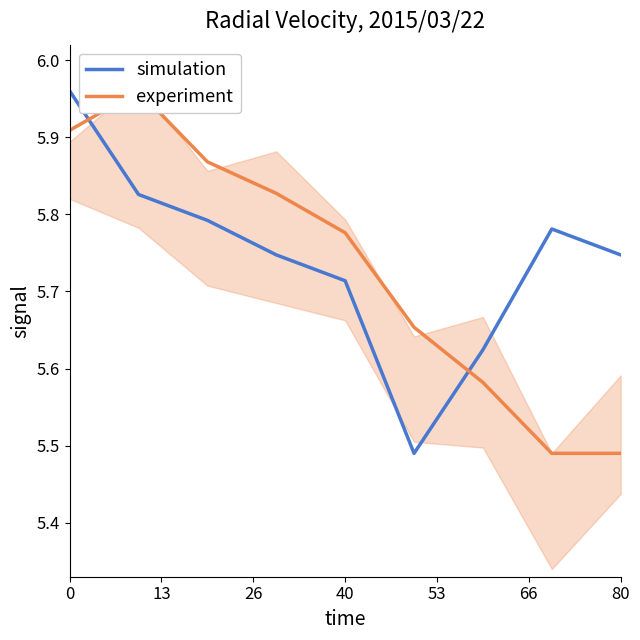

The value of simulation at 0 is 8.3. True or false?

False